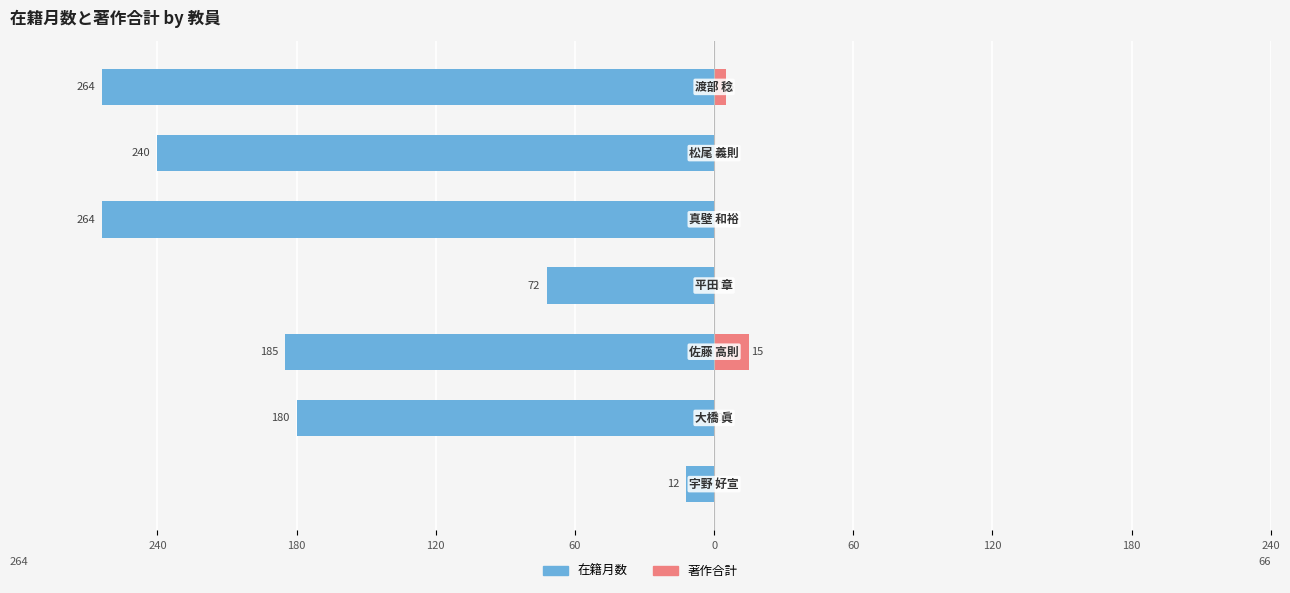

Which series changed the most between 240 and 120?

在籍月数